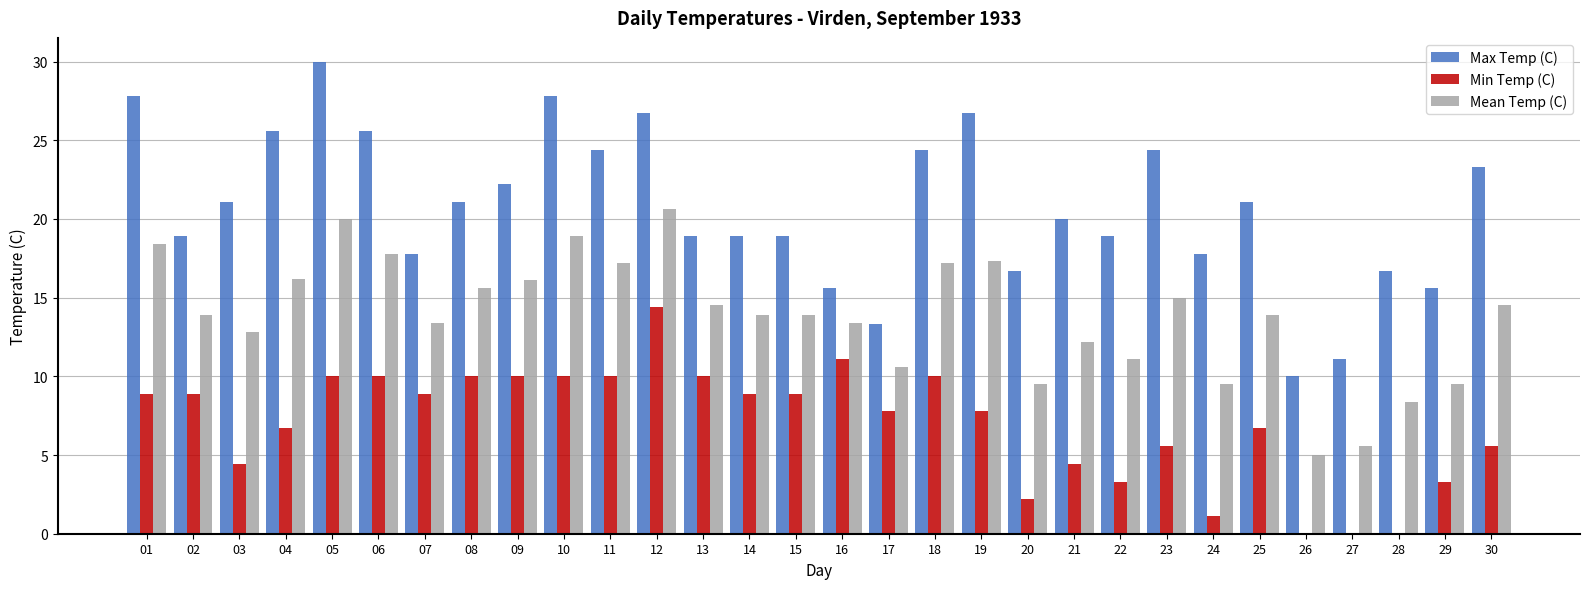

What is the total value across all series at 16?

40.1